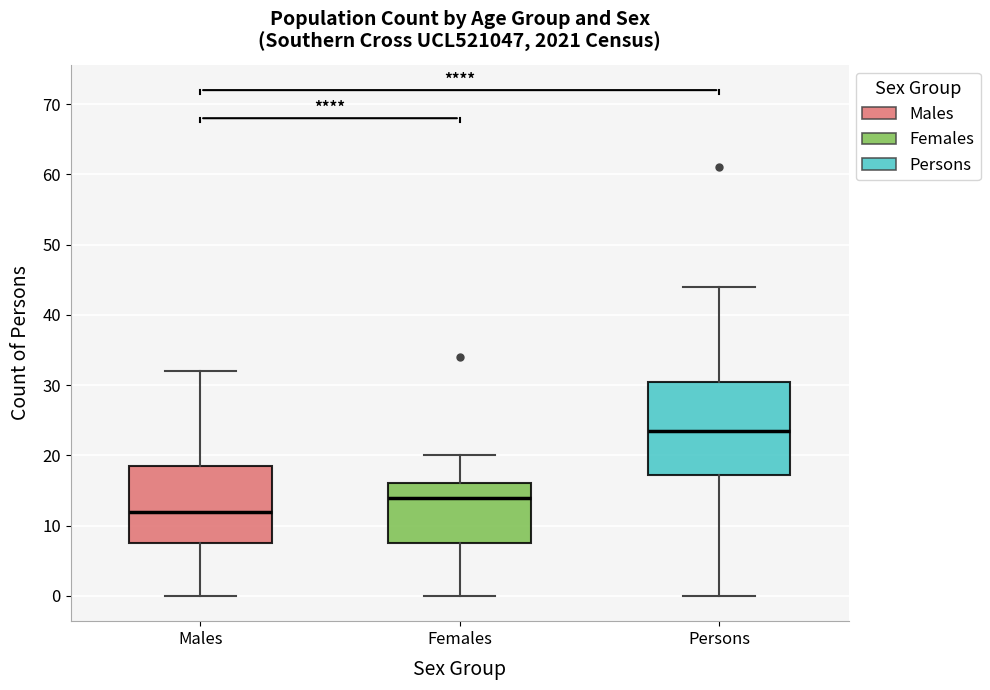

Which box has the lowest median line?

Males